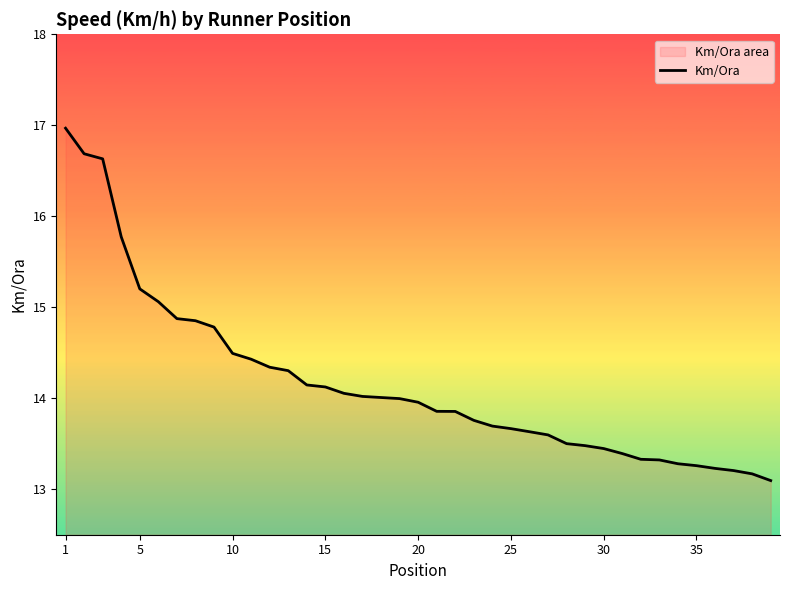

What is the average value?

14.2